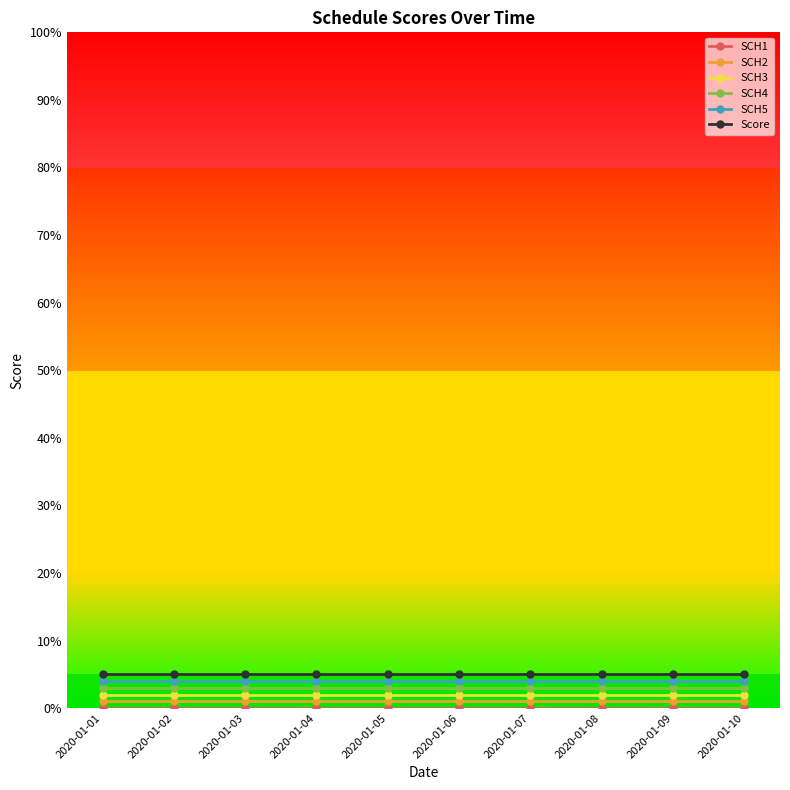

True or false: Score and SCH4 intersect in this chart.

False